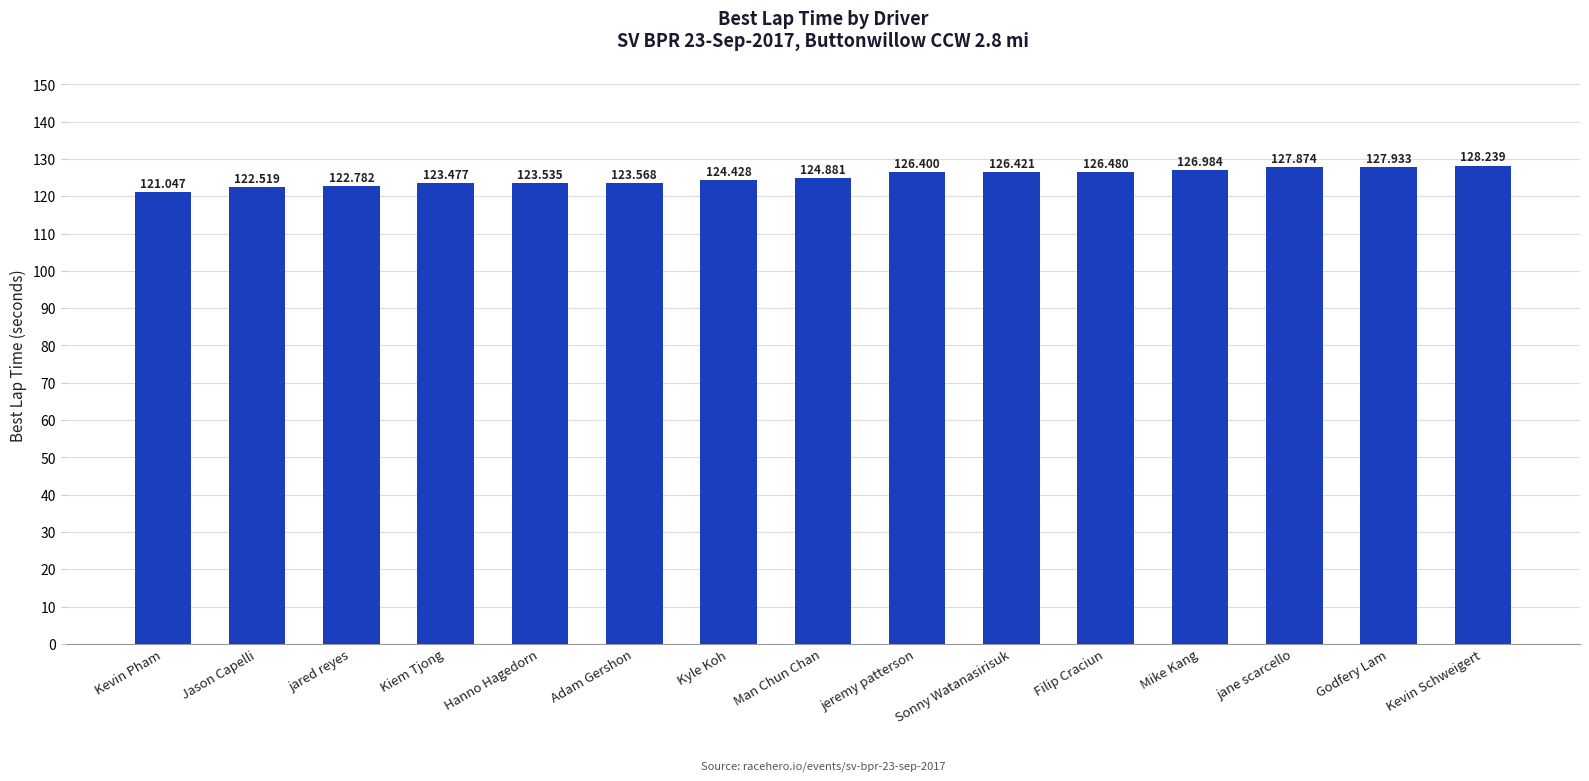

Reading left to right, list all the values displayed in this chart.

Kevin Pham=121.0	Jason Capelli=122.5	jared reyes=122.8	Kiem Tjong=123.5	Hanno Hagedorn=123.5	Adam Gershon=123.6	Kyle Koh=124.4	Man Chun Chan=124.9	jeremy patterson=126.4	Sonny Watanasirisuk=126.4	Filip Craciun=126.5	Mike Kang=127.0	jane scarcello=127.9	Godfery Lam=127.9	Kevin Schweigert=128.2